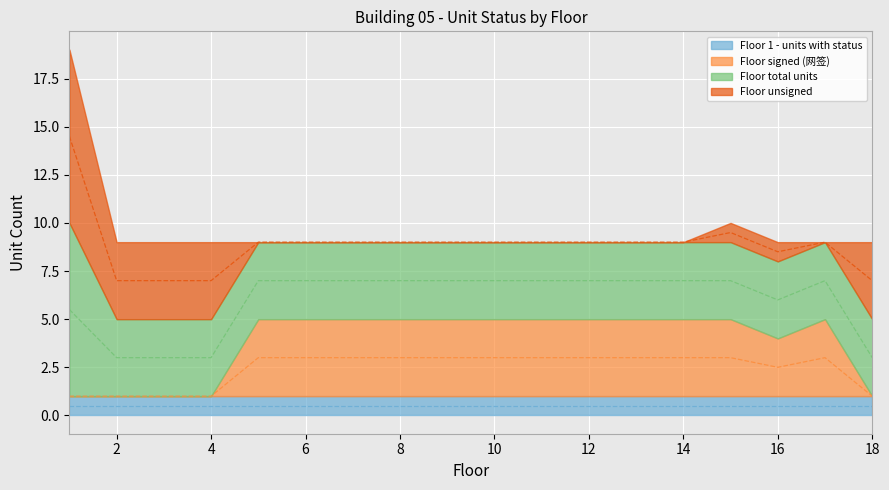

What is the average value of the Floor total units series?

4